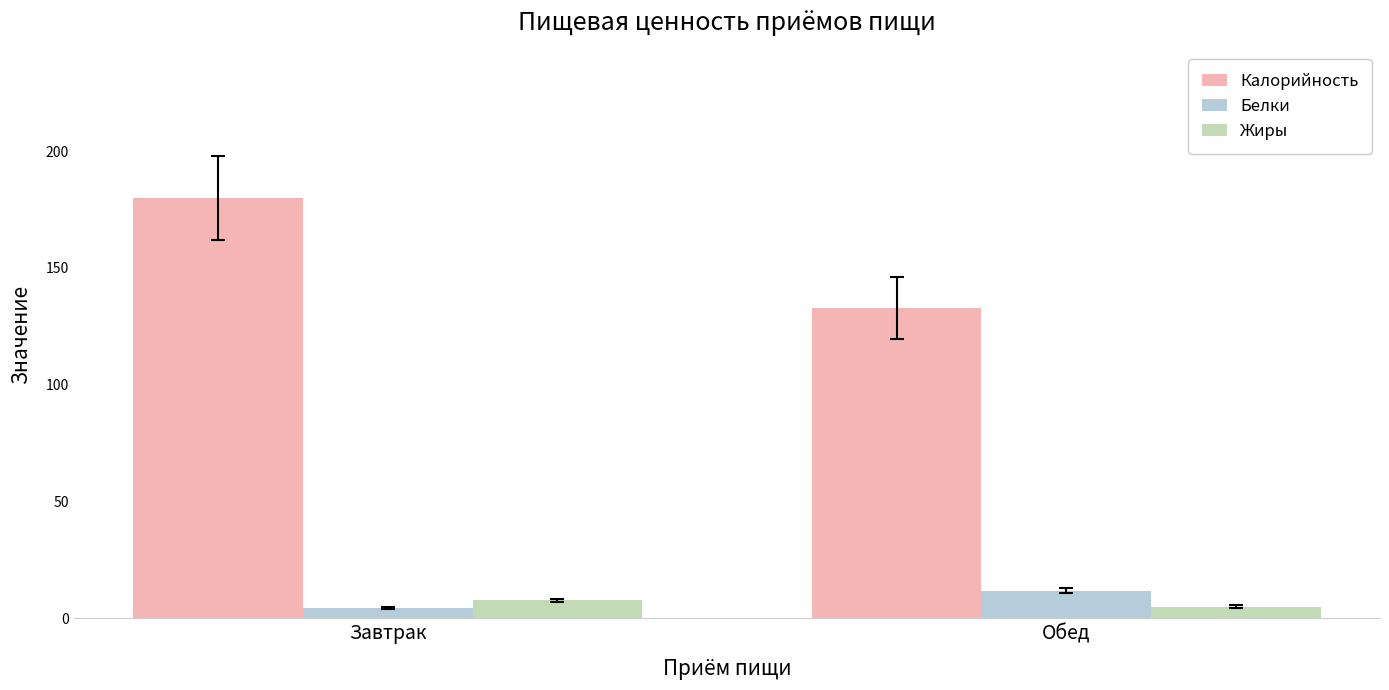

What is the label of the 1st bar from the left?

Завтрак